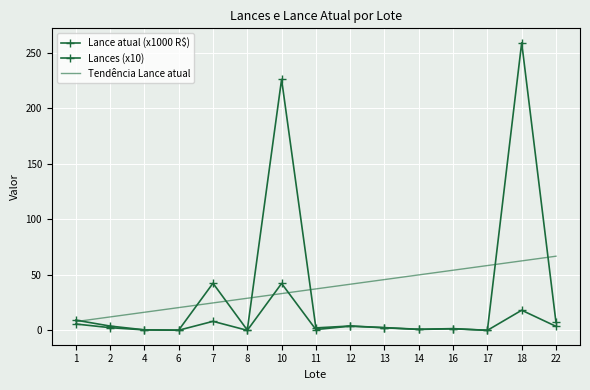

Reading right to left, what are all the values shown in this chart?

Lance atual (x1000 R$): 22=7.2	18=259.0	17=0.1	16=1.6	14=1.1	13=2.5	12=4.0	11=2.3	10=226.0	8=0.3	7=42.5	6=0.3	4=0.6	2=4.0	1=9.3
Lances (x10): 22=3.7	18=18.2	17=0.1	16=1.5	14=0.9	13=2.4	12=3.9	11=0.8	10=42.3	8=0.1	7=8.2	6=0.2	4=0.5	2=2.5	1=5.8
Tendência Lance atual: 22=66.8	18=62.6	17=58.4	16=54.2	14=50.0	13=45.8	12=41.6	11=37.4	10=33.2	8=29.0	7=24.8	6=20.6	4=16.4	2=12.2	1=8.0